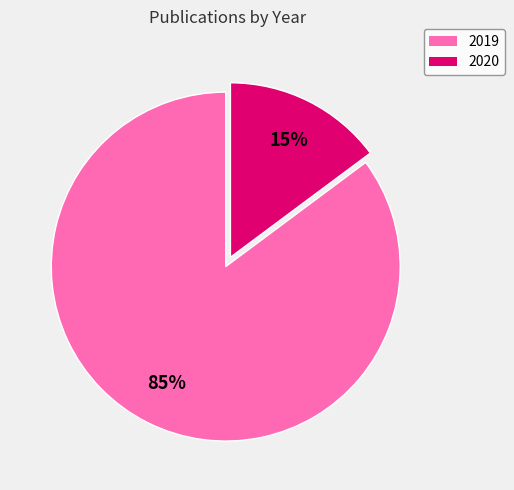

What is the ratio of the value at 2020 to the value at 2019?

0.2